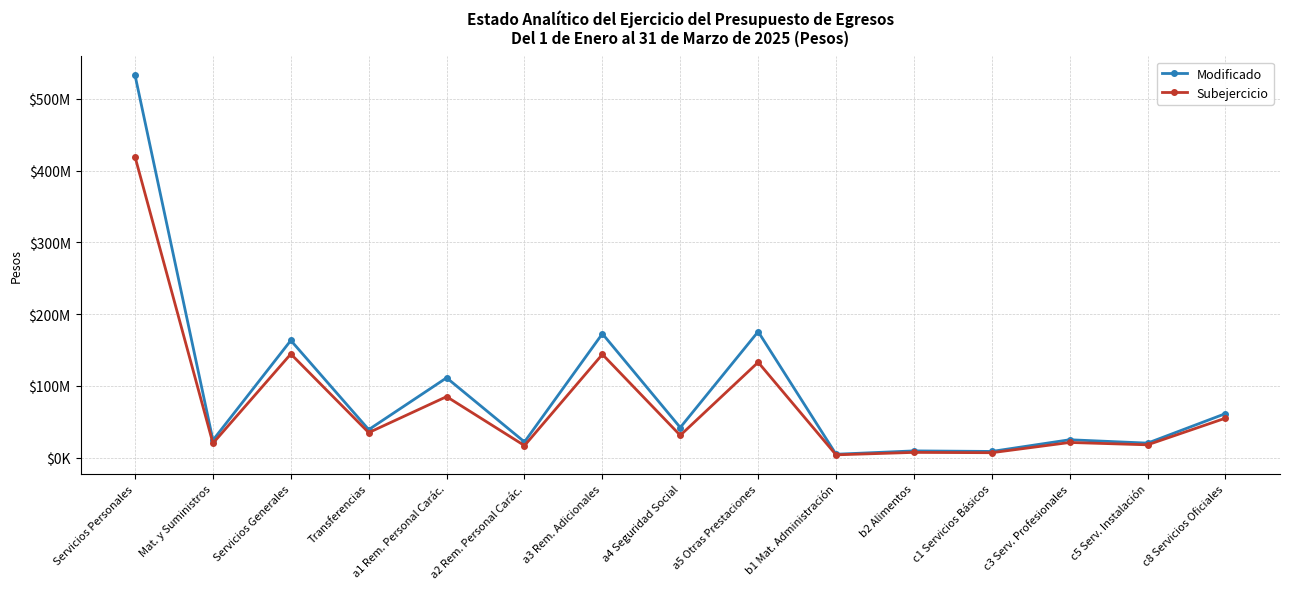

Rank the series at a1 Rem. Personal Carác. from lowest to highest value.

Subejercicio, Modificado